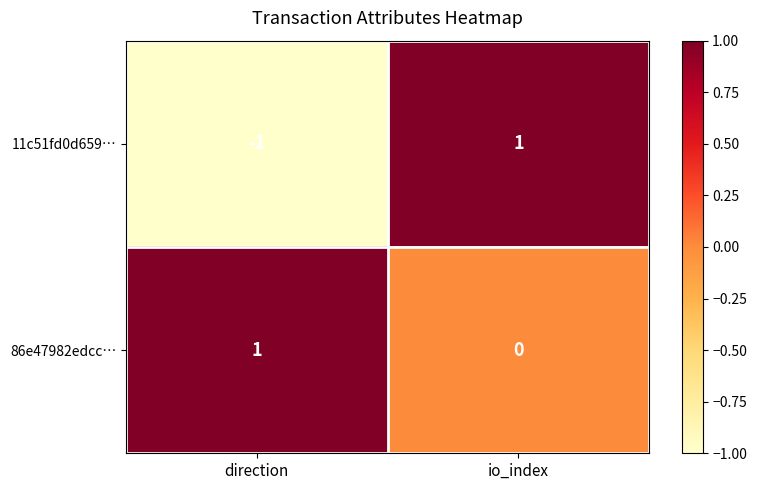

What is the spread (max minus min) of values at io_index?

1